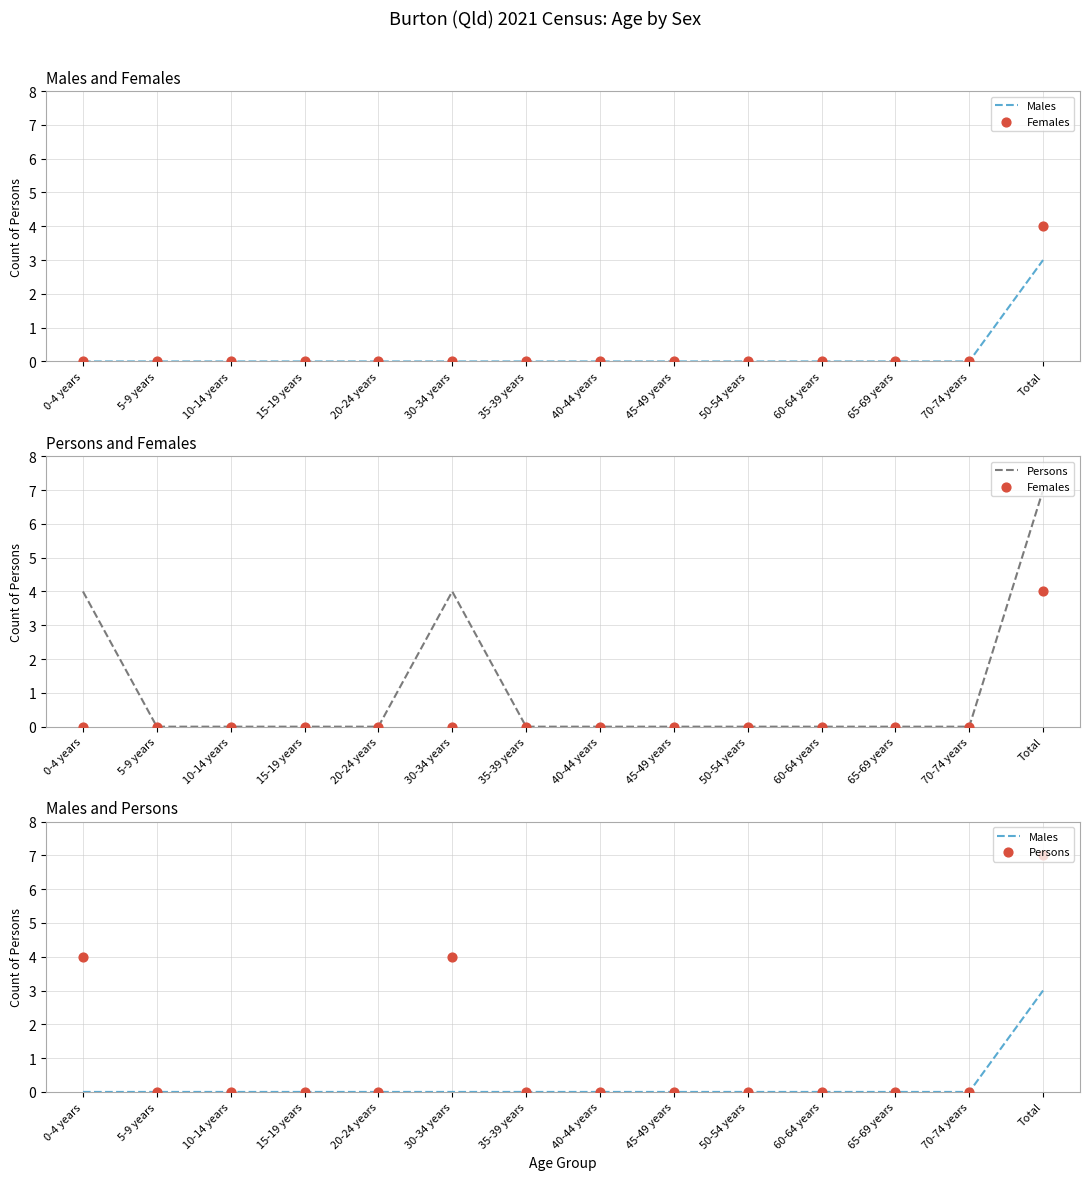

Which series contains the highest Y value?

Persons